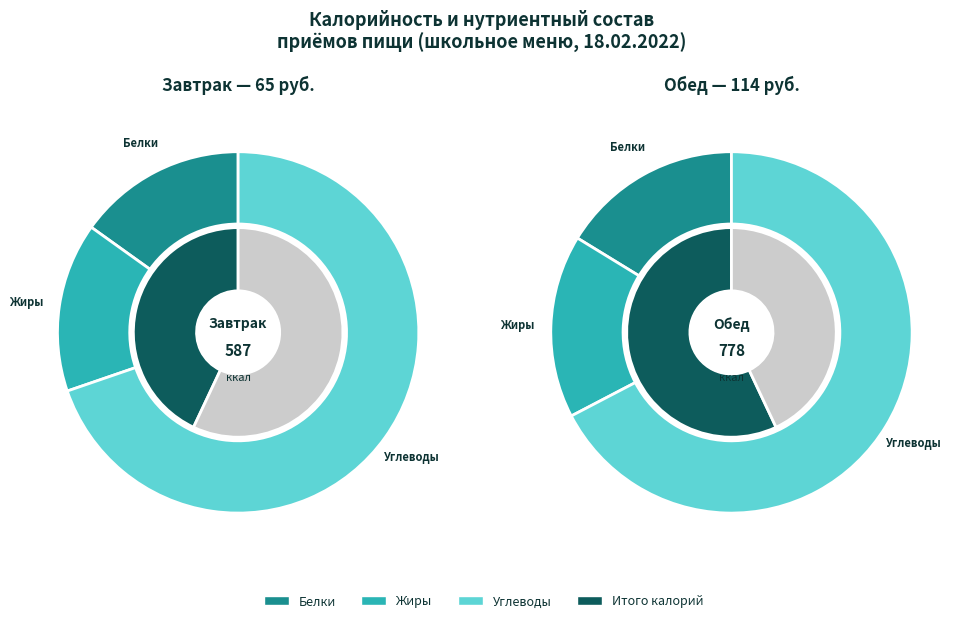

To the nearest percent, what portion does 3 represent?

13%